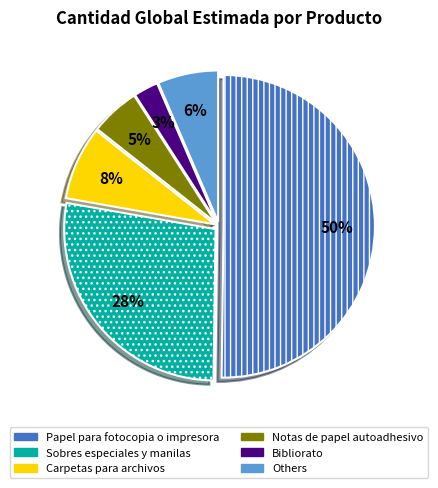

To the nearest percent, what is the average slice percentage?

17%